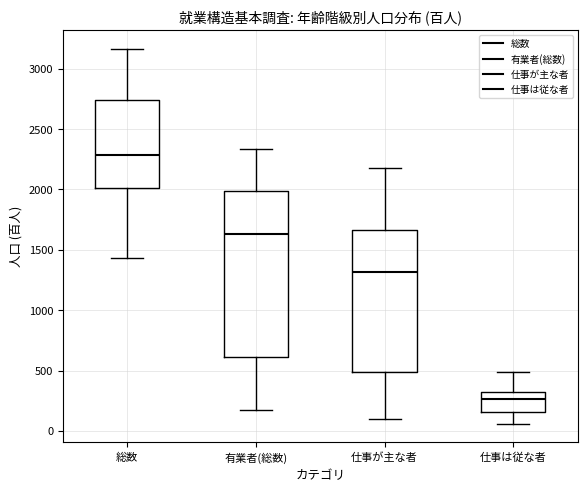

Reading left to right, transcribe this box plot: for each box, give where its median line is, the range the box spans, and where its two whiskers end, as read against the y-axis. The values are not printed on the chart, so give them approximately, as read against the axis.

総数: median 2300, box 2000 to 2750, whiskers 1450 to 3150
有業者(総数): median 1650, box 600 to 2000, whiskers 150 to 2350
仕事が主な者: median 1300, box 500 to 1650, whiskers 100 to 2200
仕事は従な者: median 250, box 150 to 300, whiskers 50 to 500